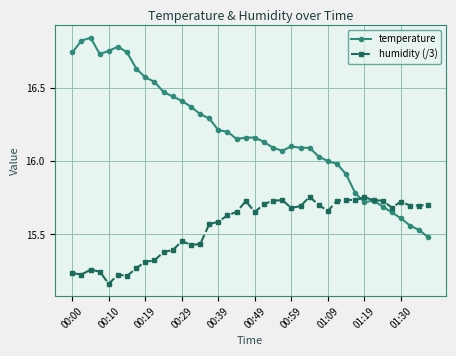

True or false: temperature has more than 2 interior local peaks.

True